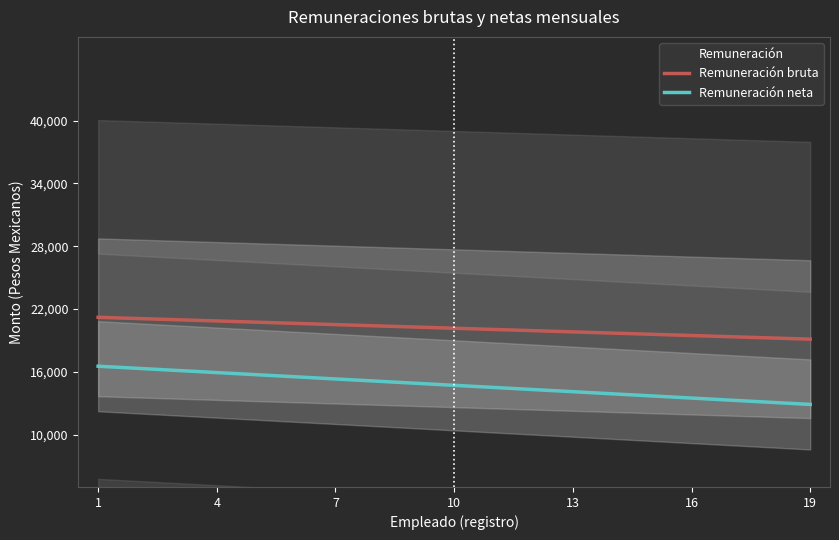

What is the difference between the Remuneración bruta values at 17 and 1?

1970.4